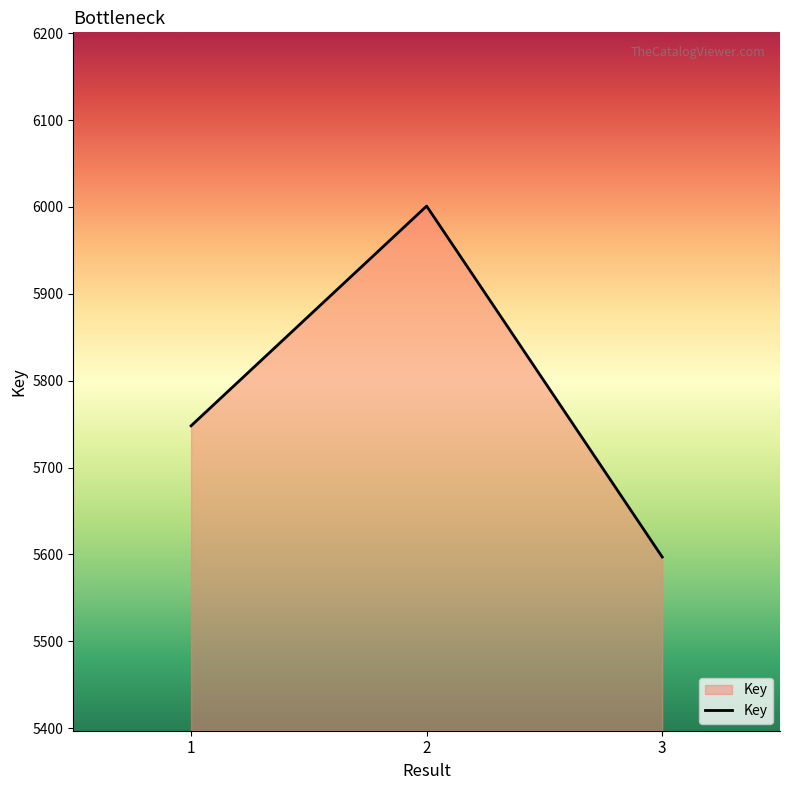

What is the sum of all values?

17346